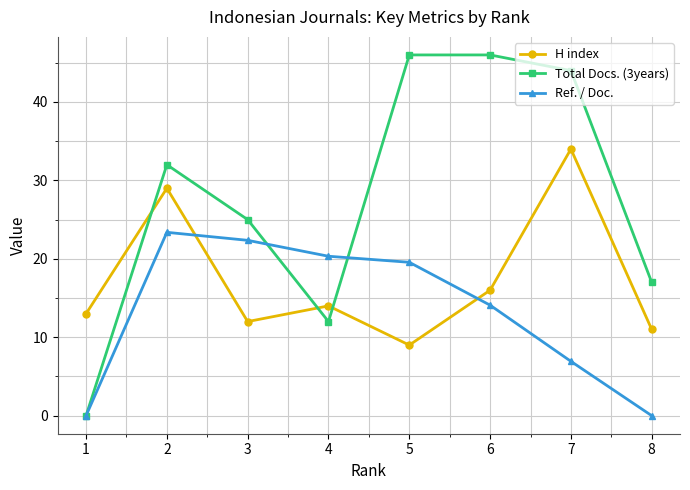

What are all the series names shown in the legend?

H index, Total Docs. (3years), Ref. / Doc.